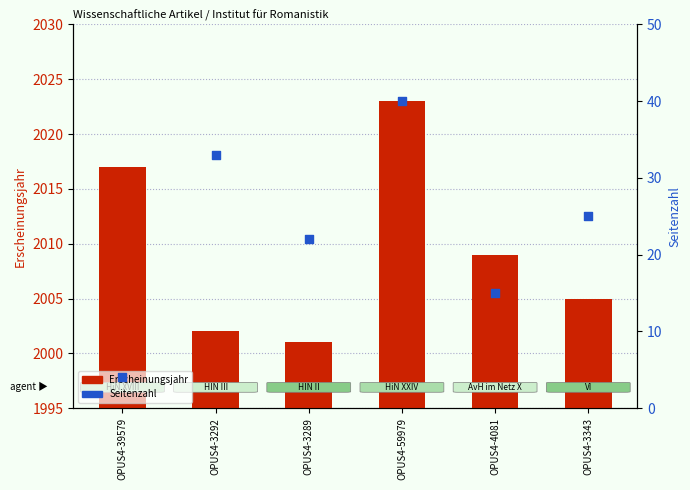

What is the total value across all series at OPUS4-3292?

2035